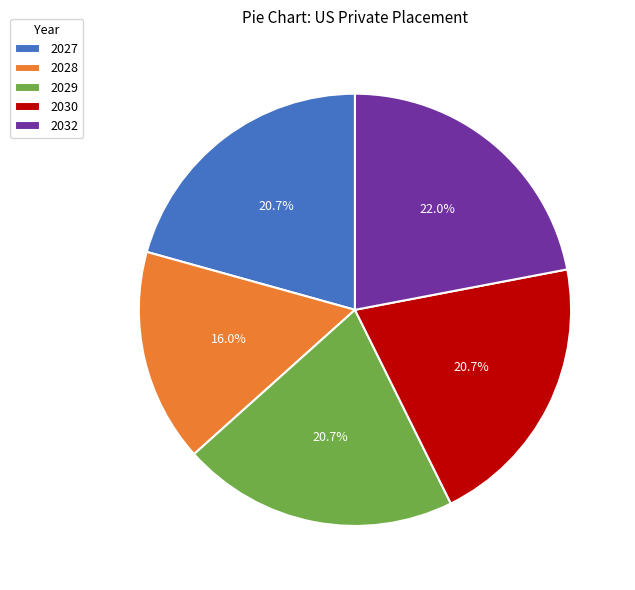

What percentage is the 2032 slice, to the nearest percent?

22%